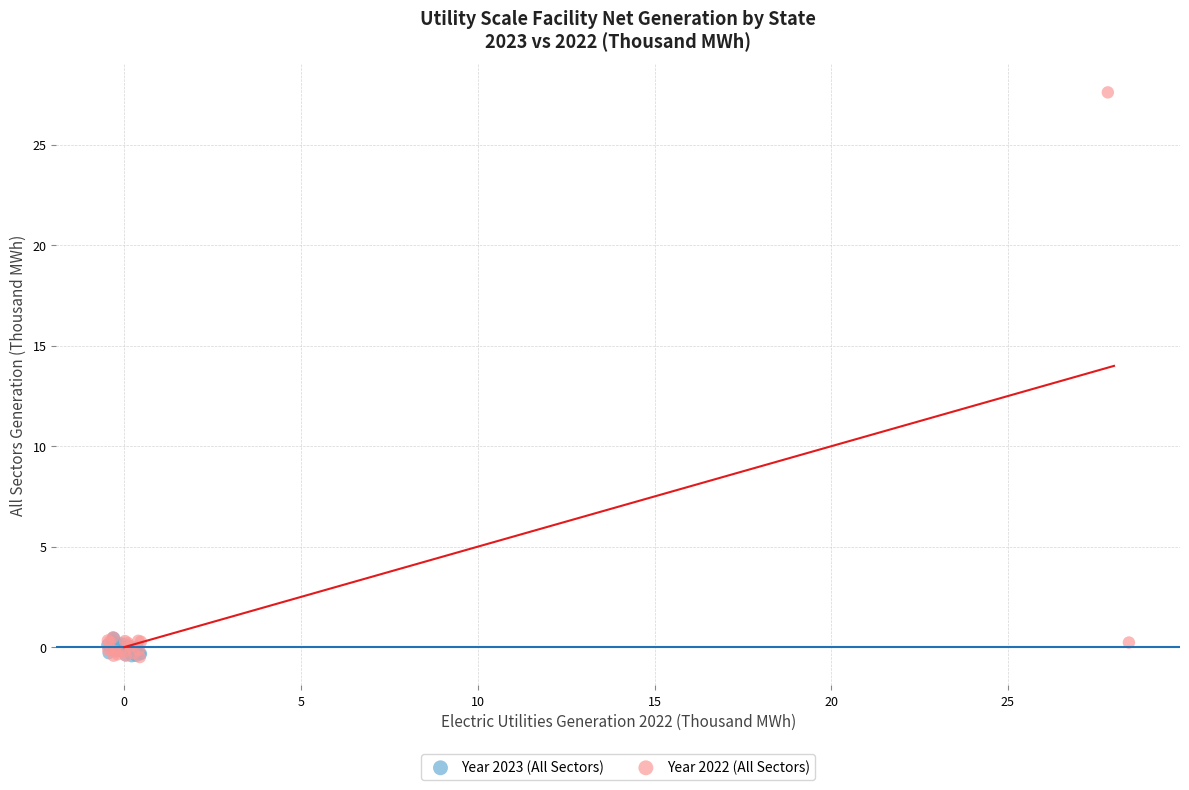

Which series reaches the maximum Y coordinate?

Year 2022 (All Sectors)